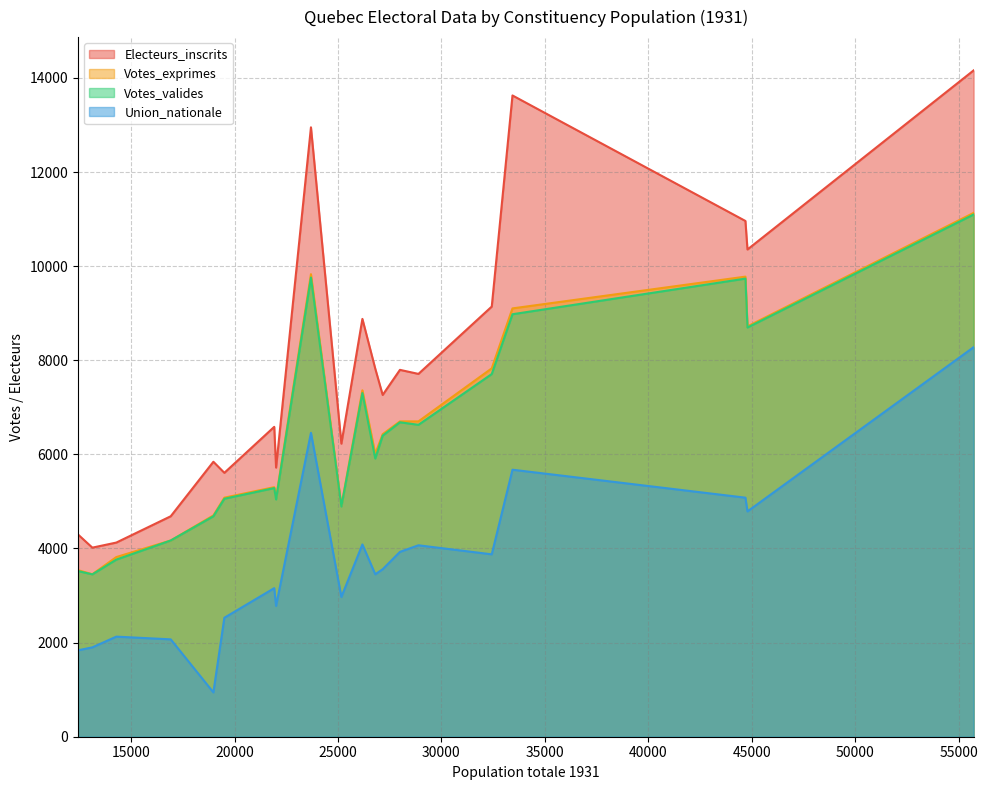

What is the smallest value displayed?

942